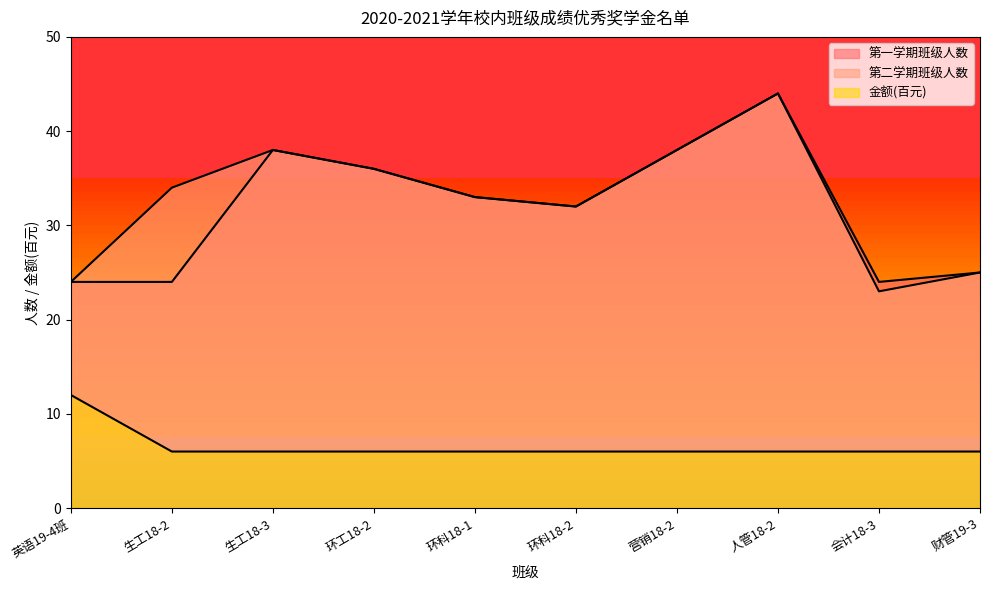

True or false: 金额(百元) has a value of 12 at 英语19-4班.

True